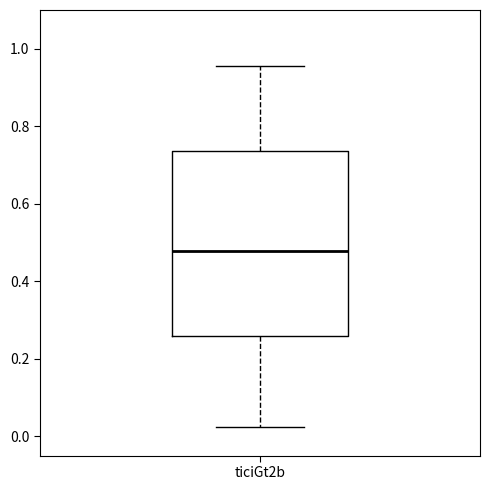

Transcribe this box plot: give where the median line is, the range the box spans, and where the two whiskers end, as read against the y-axis. The values are not printed on the chart, so give them approximately, as read against the axis.

median 0.48, box 0.26 to 0.74, whiskers 0.02 to 0.96